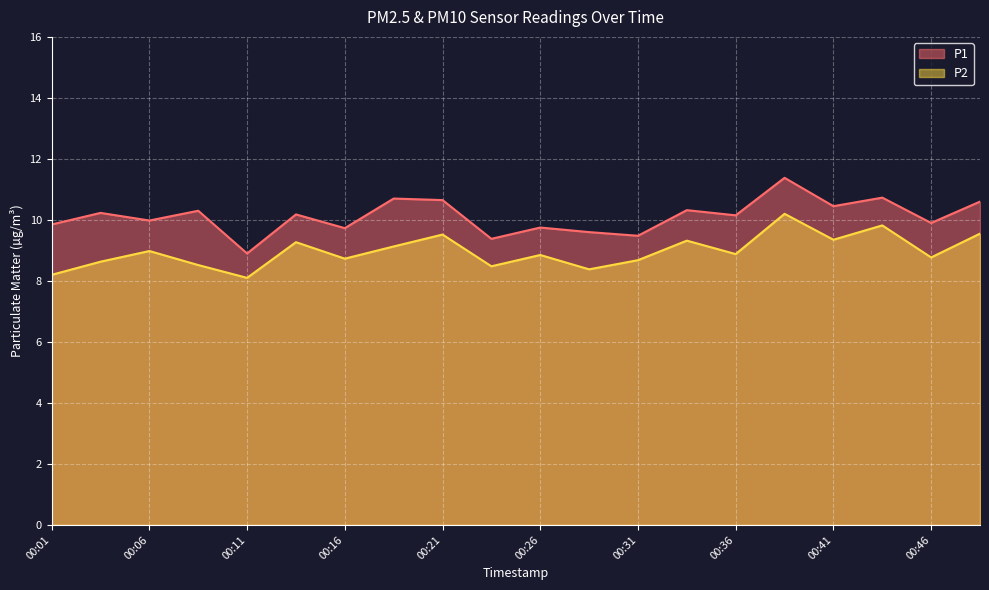

In P1, how many points are higher than both neighbors (excluding endpoints)?

8